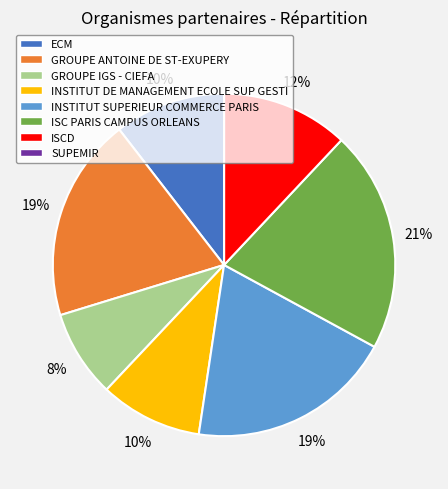

To the nearest percent, what is the average slice percentage?

12%